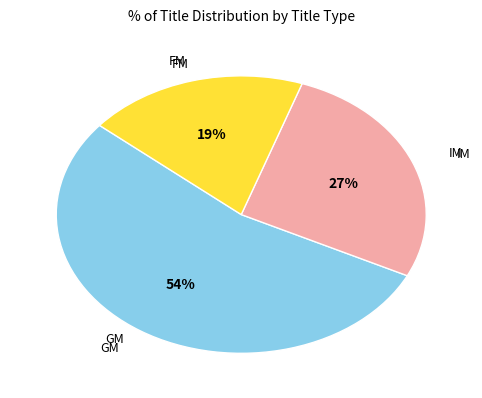

Is there a majority slice in this chart?

Yes